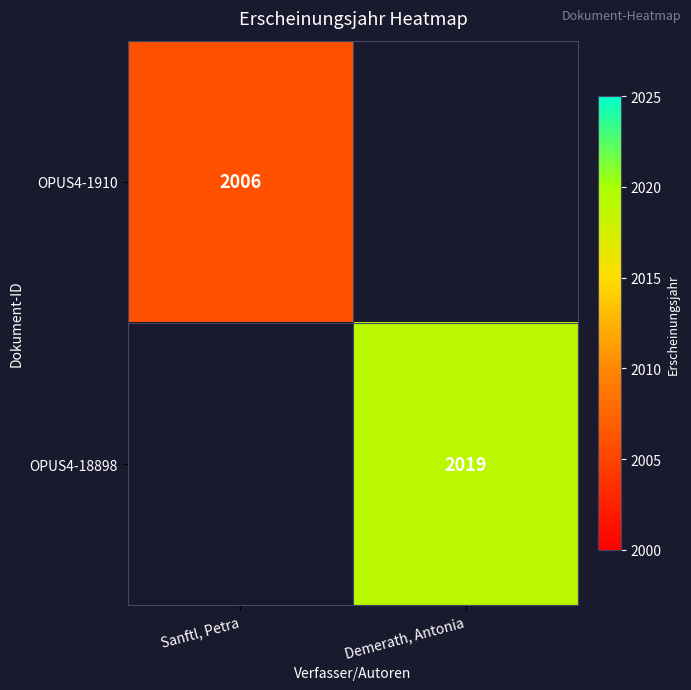

The value of OPUS4-1910 at Sanftl, Petra is 3145. True or false?

False